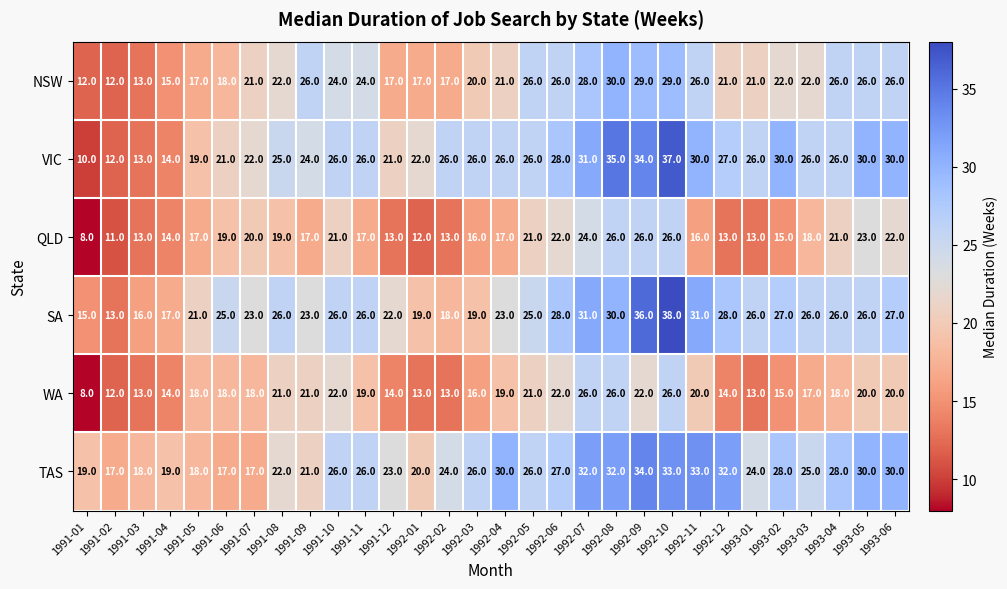

Where is WA nearest to the value 17?

1993-03